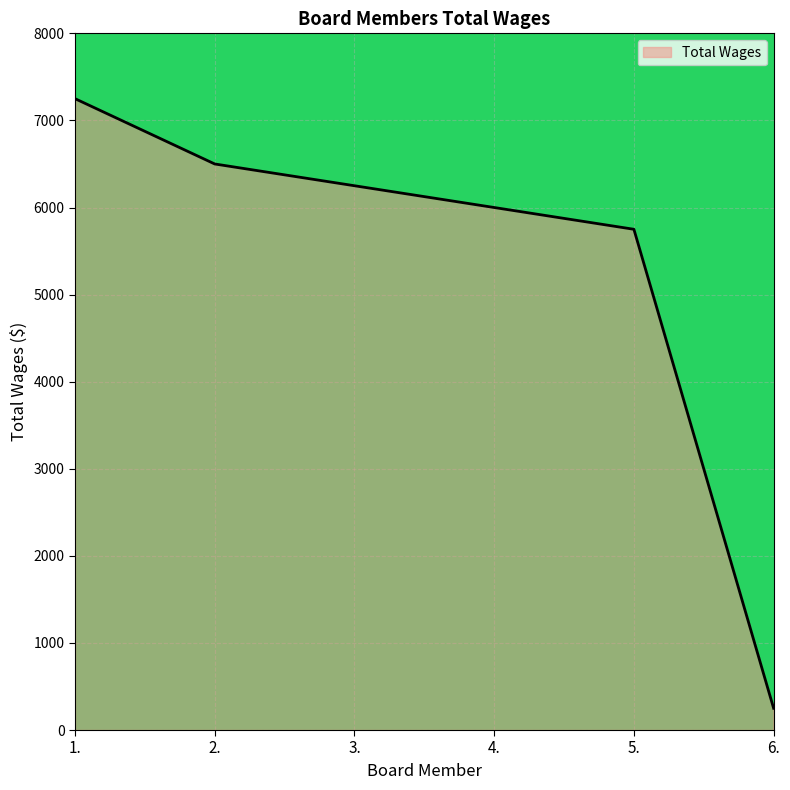

At which label does the data first exceed 6250?

1.